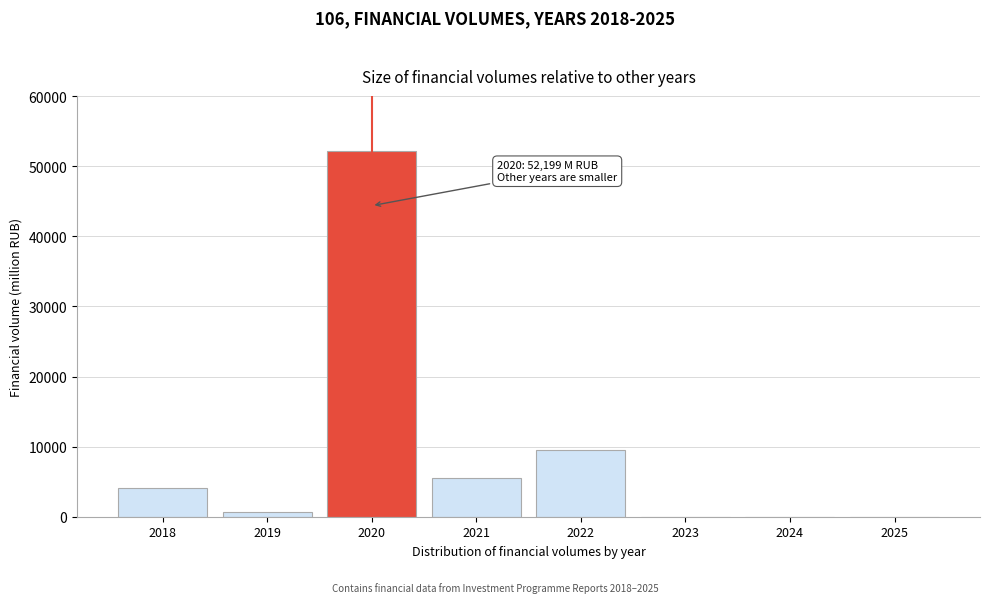

Reading left to right, extract all data points from this chart.

2018=4064.2	2019=683.9	2020=52199.4	2021=5479.1	2022=9488.9	2023=0.0	2024=0.0	2025=0.0